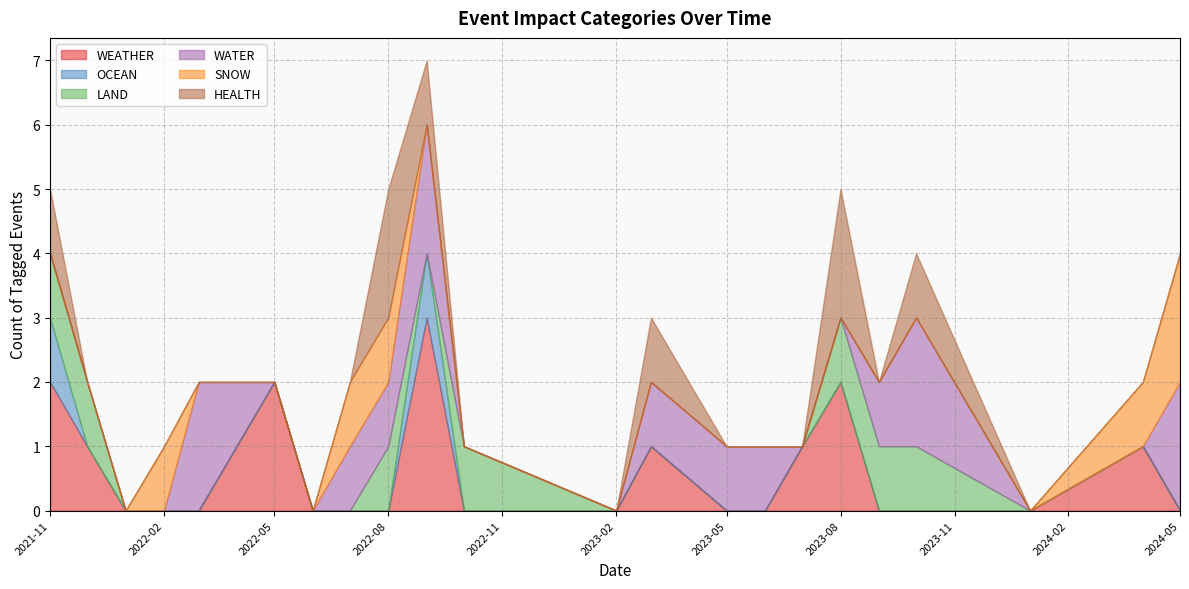

List the labels in order of WATER value, largest first.

0, 1, 5, 6, 8, 13, 14, 17, 21, 22, 26, 28, 32, 33, 2, 3, 4, 7, 9, 10, 11, 12, 15, 16, 18, 19, 20, 23, 24, 25, 27, 29, 30, 31, 34, 35, 36, 37, 38, 39